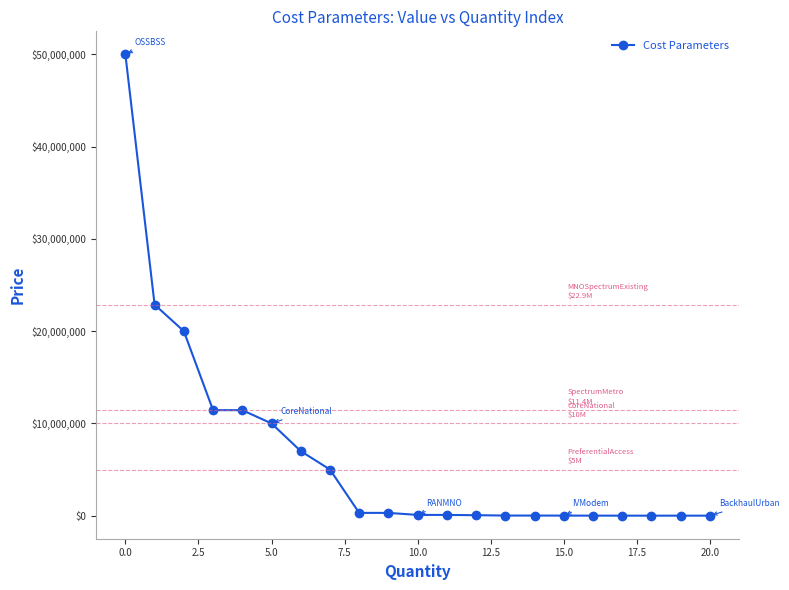

What is the difference between the maximum and second lowest values?

50000000